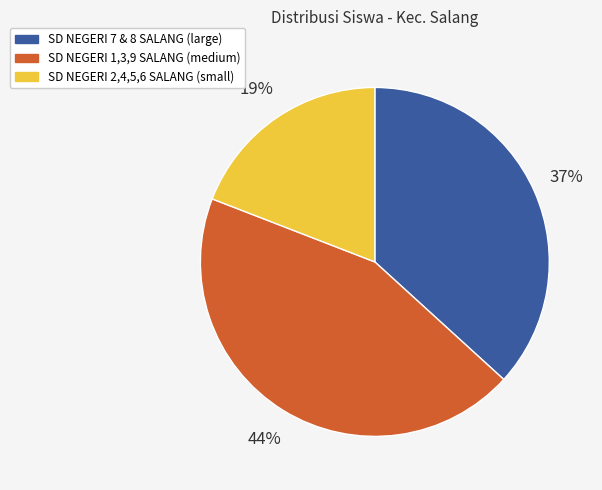

To the nearest percent, what is the difference between the largest and smallest slice percentages?

25%